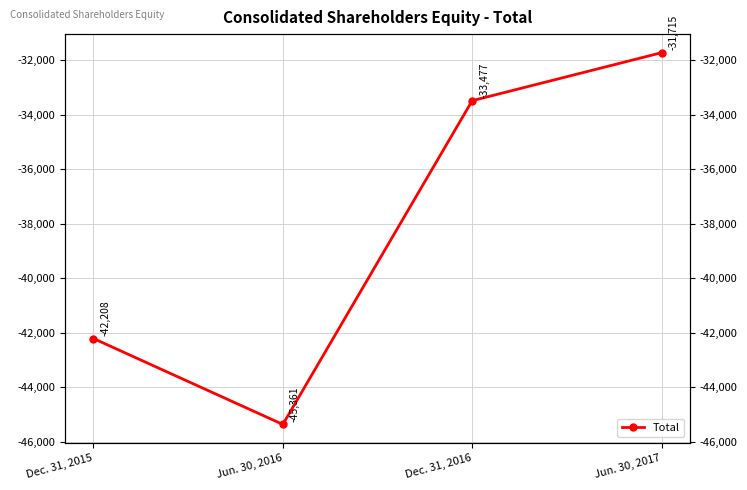

True or false: the data shows -31715 at Jun. 30, 2017.

True